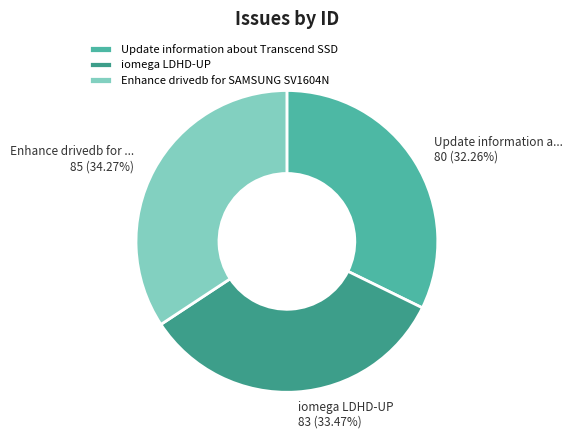

Between Update information about Transcend SSD and Enhance drivedb for SAMSUNG SV1604N, which is larger?

Enhance drivedb for SAMSUNG SV1604N